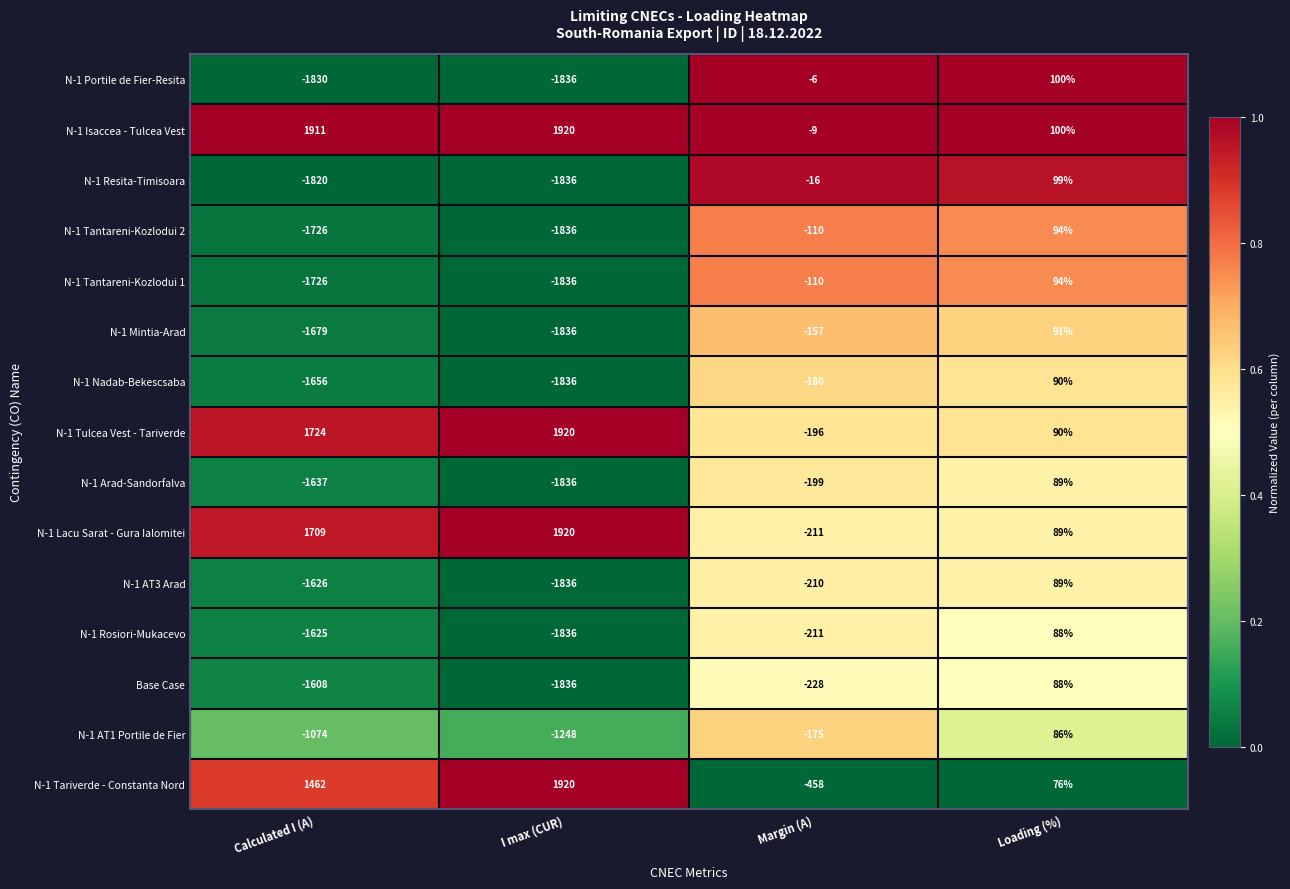

What is the difference between the second highest and second lowest values in the N-1 Portile de Fier-Resita series?

1824